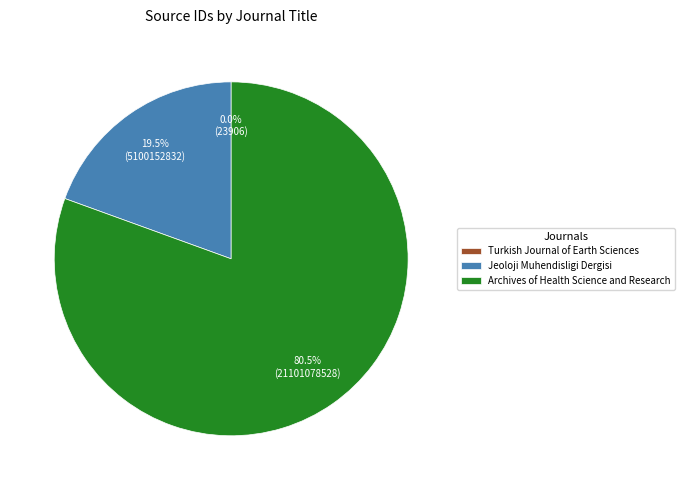

Combined, do Jeoloji Muhendisligi Dergisi and Archives of Health Science and Research account for over 50%?

Yes